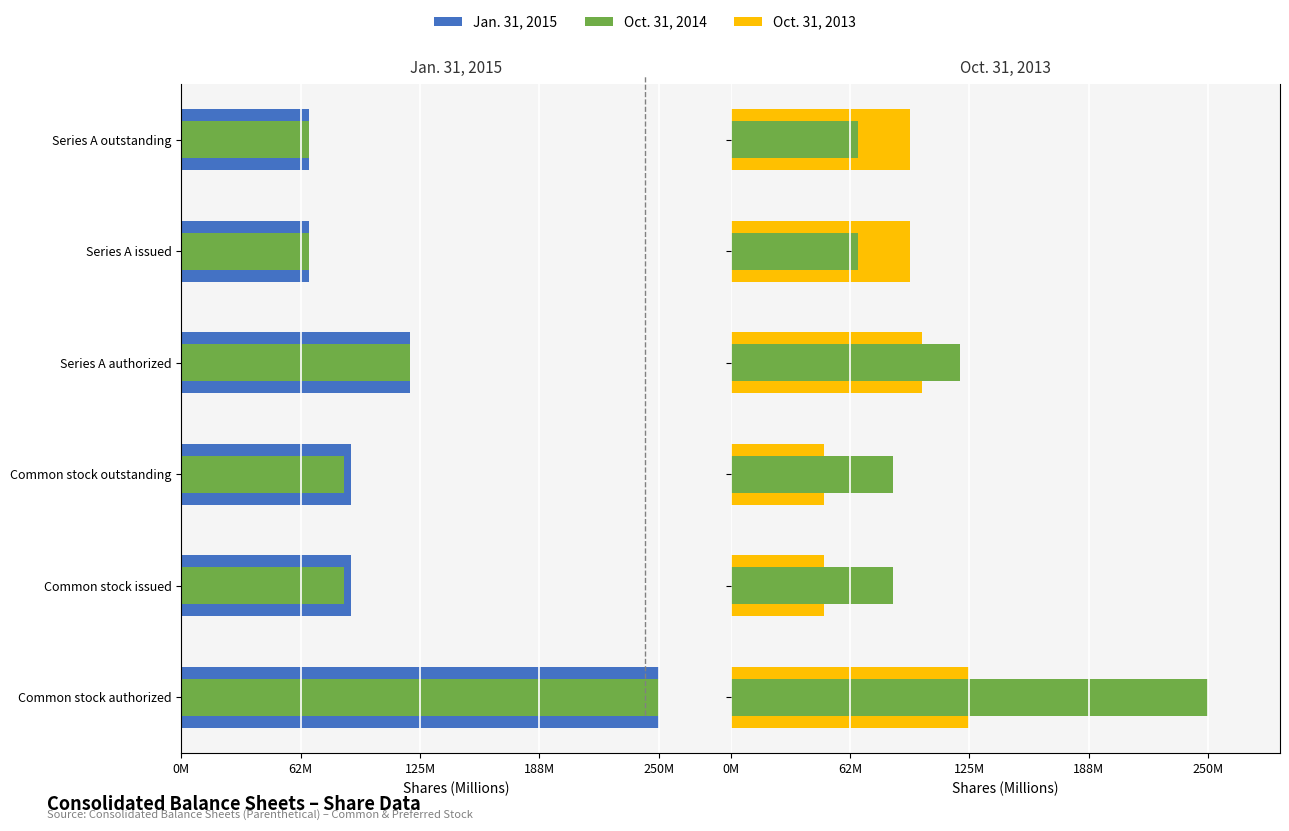

Which series has the largest total across all categories?

Oct. 31, 2014